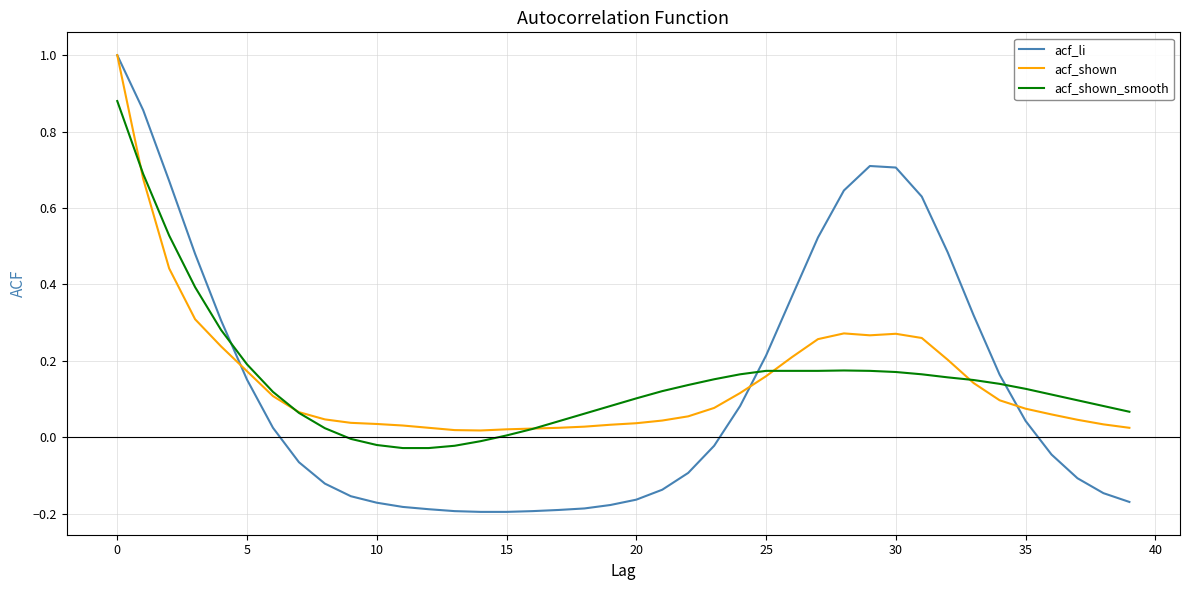

Which series has the widest spread of values?

acf_li